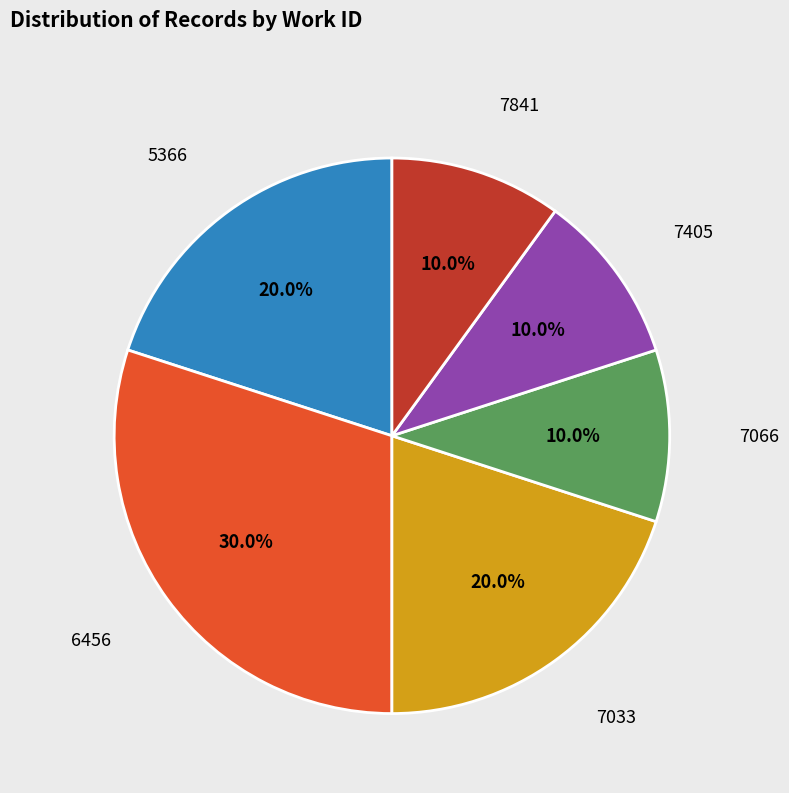

Is there any slice that represents more than half of the pie?

No